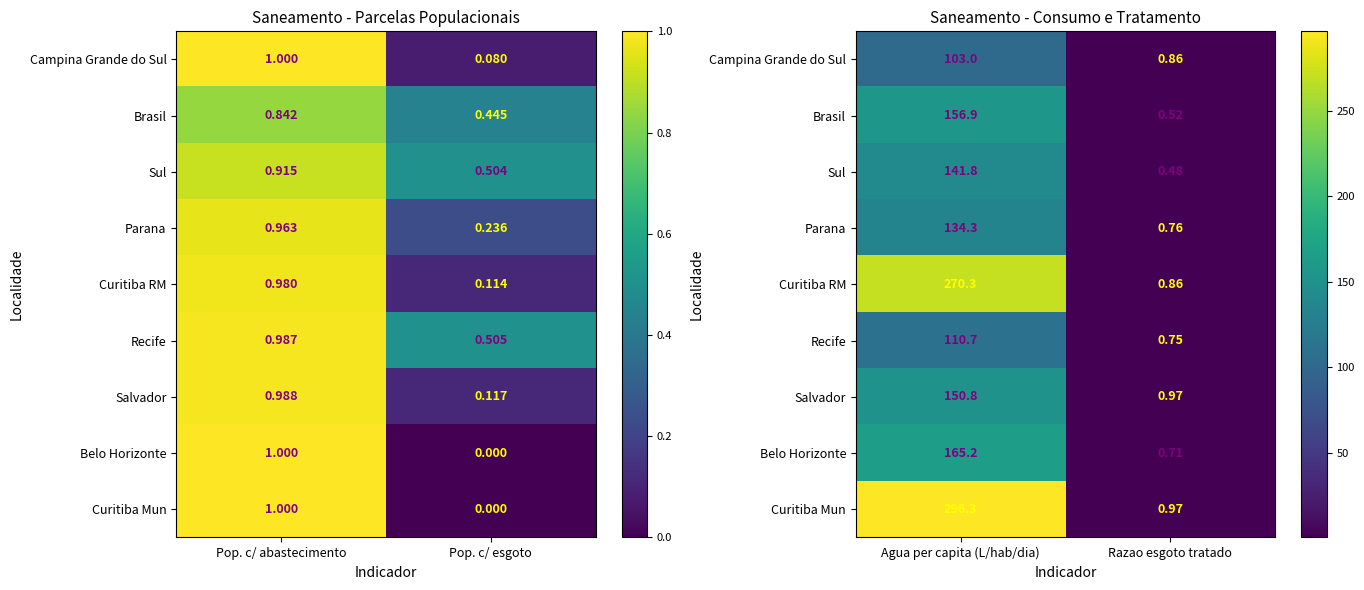

How many distinct data groups are displayed?

9